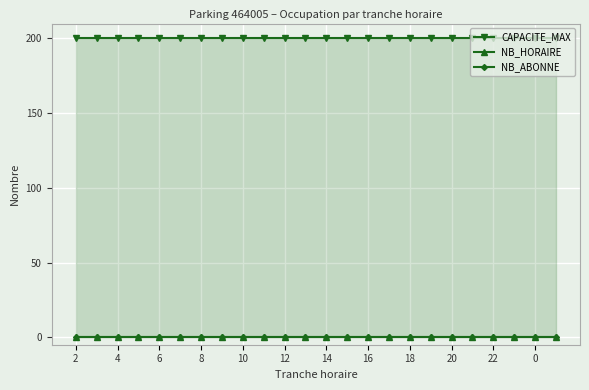

Which has a higher value, 17 or 12?

17